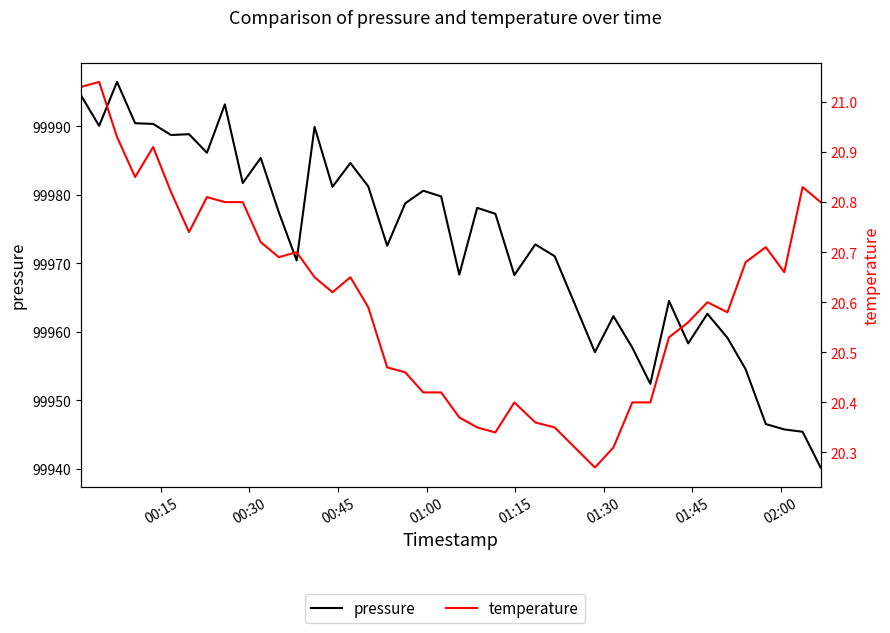

True or false: temperature and pressure intersect in this chart.

False